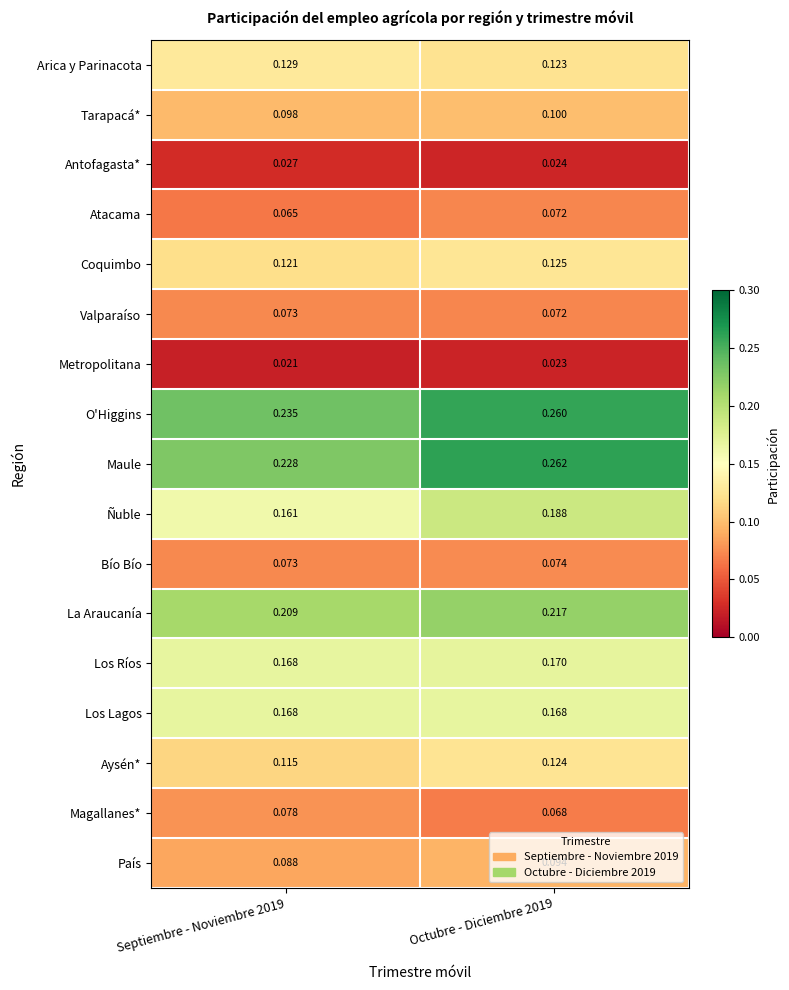

Which series changed the most between Septiembre - Noviembre 2019 and Octubre - Diciembre 2019?

Maule